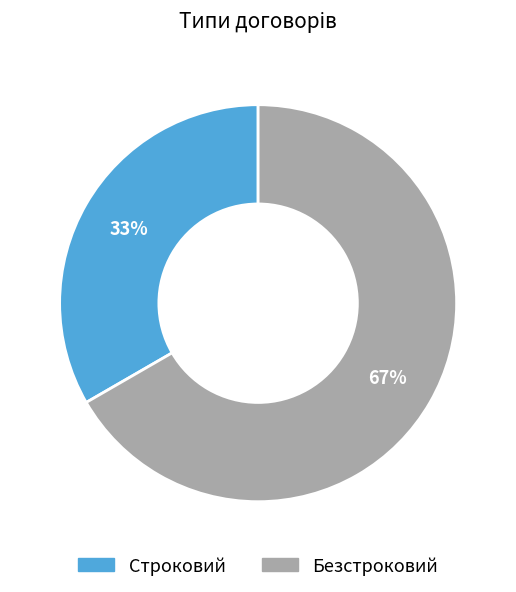

To the nearest percent, what percentage of the pie is Строковий?

33%